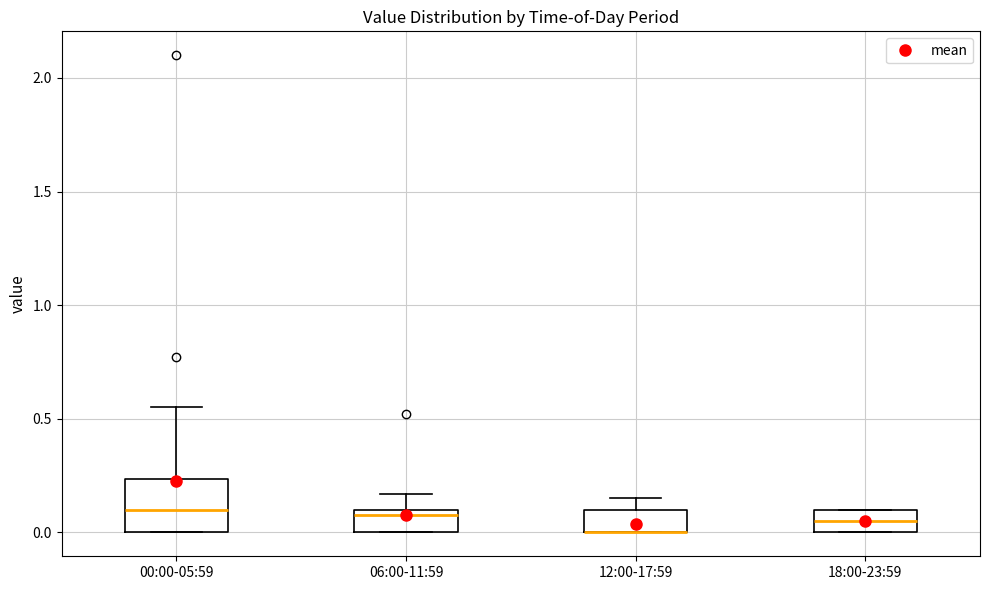

Where is the lower edge of the box for 18:00-23:59 on the y-axis? The values are not printed on the chart, so give them approximately, as read against the axis.

0.00